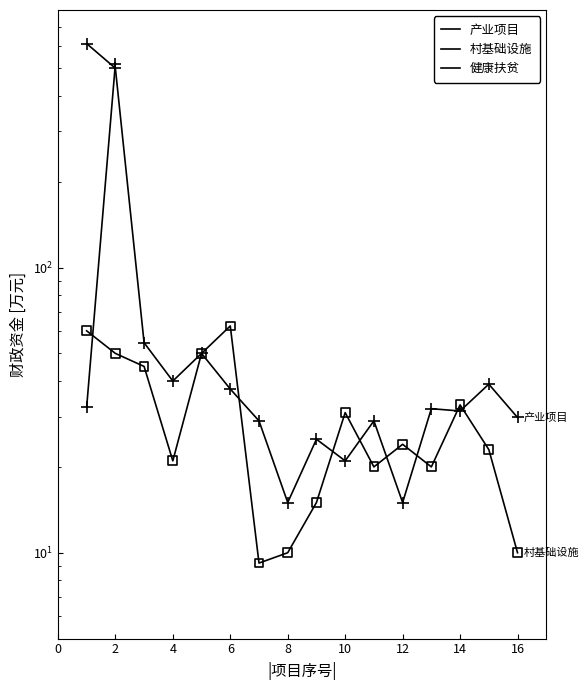

Which series contains the highest Y value?

产业项目